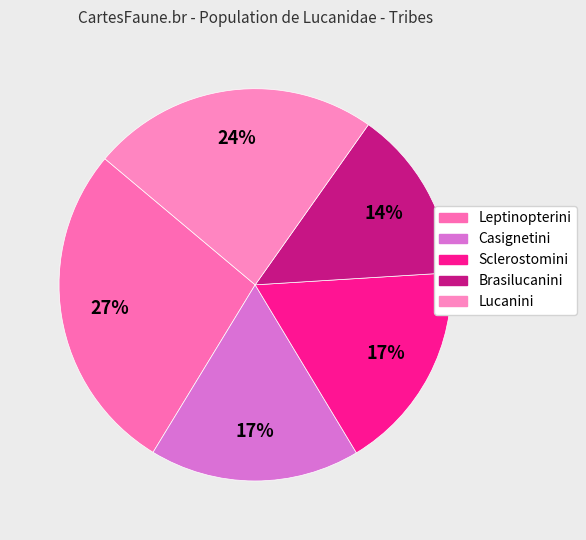

How many segments does this pie chart have?

5